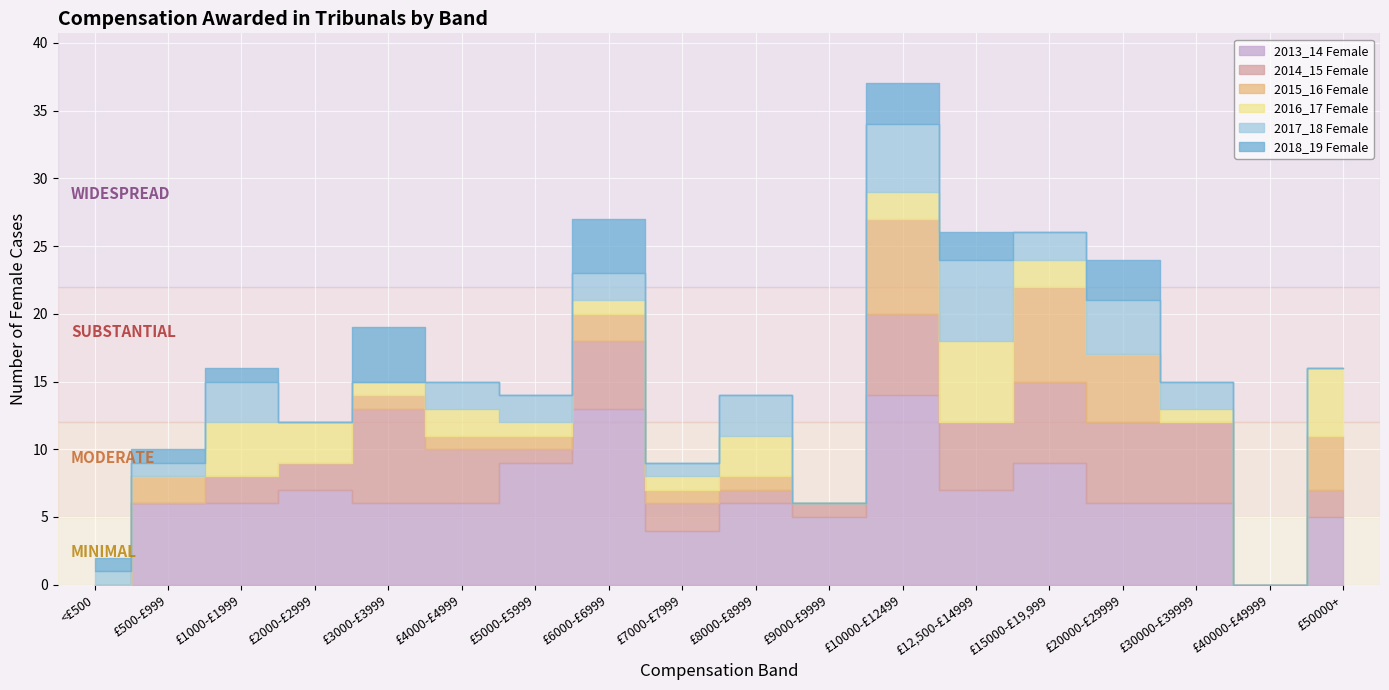

Read the 2014_15 Female value at £15000-£19,999.

6